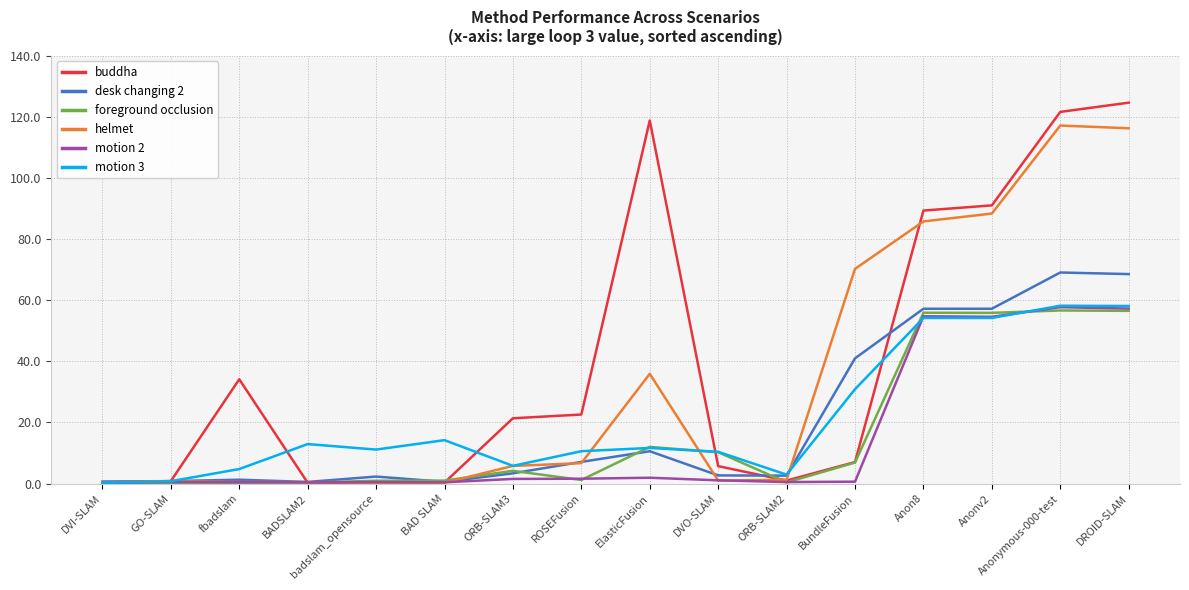

How many lines are shown in the chart?

6